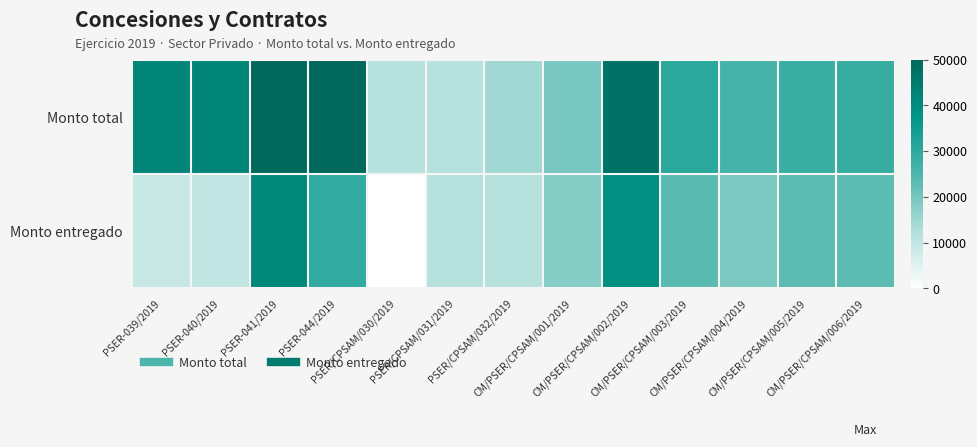

Reading left to right, list all the values displayed in this chart.

Monto total: PSER-039/2019=41866.7	PSER-040/2019=41866.7	PSER-041/2019=50000.0	PSER-044/2019=49733.9	PSER/CPSAM/030/2019=11667.0	PSER/CPSAM/031/2019=11667.0	PSER/CPSAM/032/2019=14583.8	CM/PSER/CPSAM/001/2019=19615.1	CM/PSER/CPSAM/002/2019=47215.1	CM/PSER/CPSAM/003/2019=30455.8	CM/PSER/CPSAM/004/2019=26105.0	CM/PSER/CPSAM/005/2019=28000.9	CM/PSER/CPSAM/006/2019=28402.0
Monto entregado: PSER-039/2019=9101.4	PSER-040/2019=10000.0	PSER-041/2019=40869.6	PSER-044/2019=29447.7	PSER/CPSAM/030/2019=0.0	PSER/CPSAM/031/2019=11667.0	PSER/CPSAM/032/2019=11667.1	CM/PSER/CPSAM/001/2019=17923.5	CM/PSER/CPSAM/002/2019=39194.0	CM/PSER/CPSAM/003/2019=23591.7	CM/PSER/CPSAM/004/2019=19221.0	CM/PSER/CPSAM/005/2019=23100.8	CM/PSER/CPSAM/006/2019=23181.0